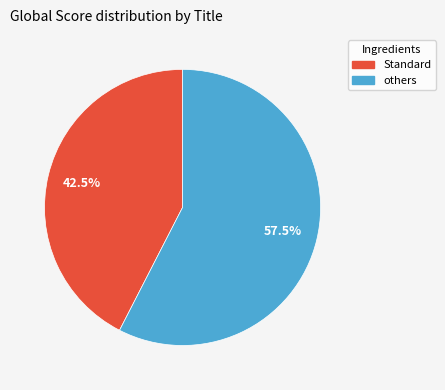

Does others account for over 50% of the chart?

Yes